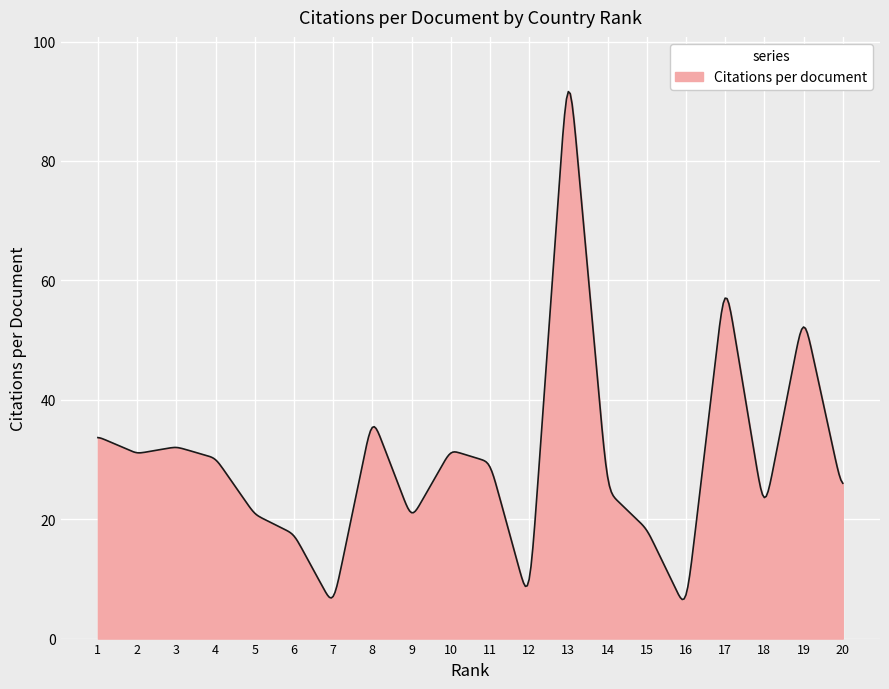

What is the minimum value shown in the chart?

6.5